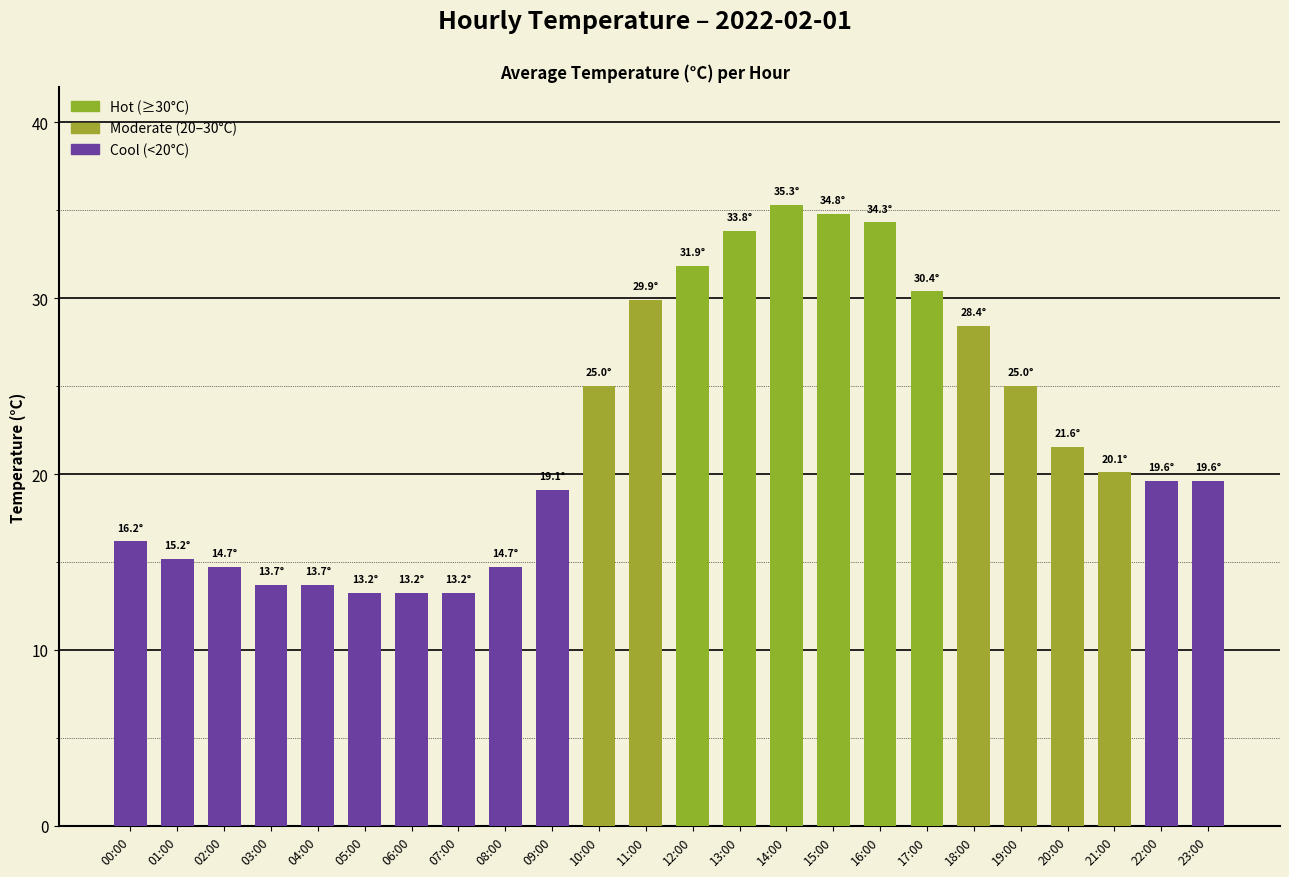

What is the greatest value displayed?

35.3